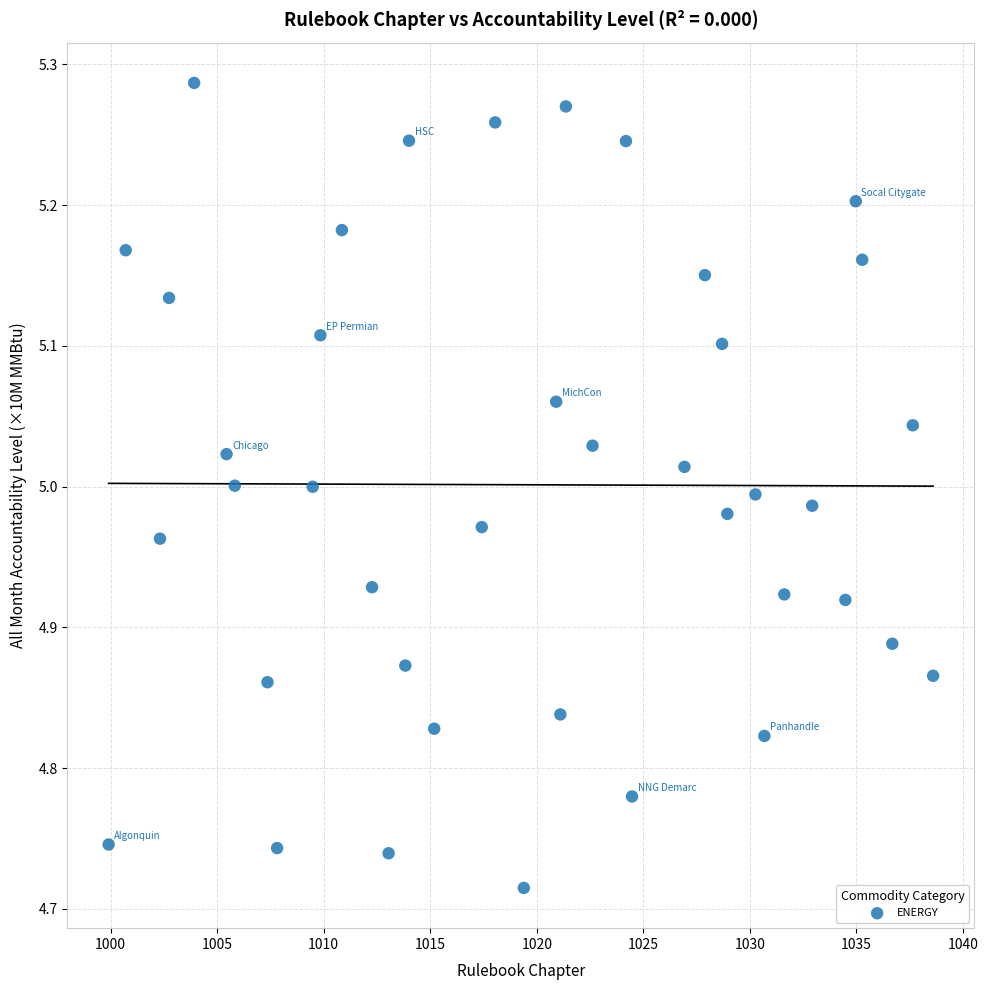

What is the range of Y values (max minus min)?

0.6